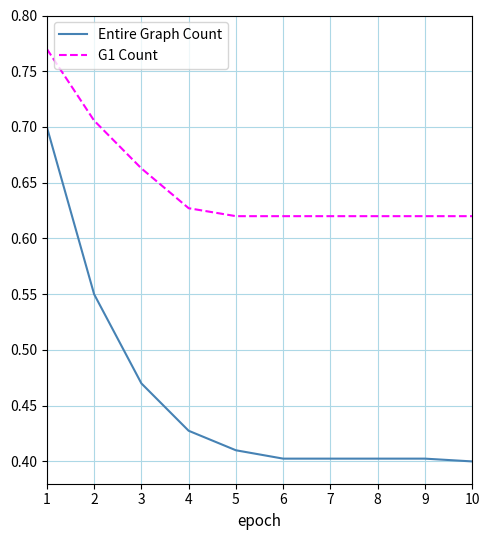

Which series has the widest spread of values?

Entire Graph Count